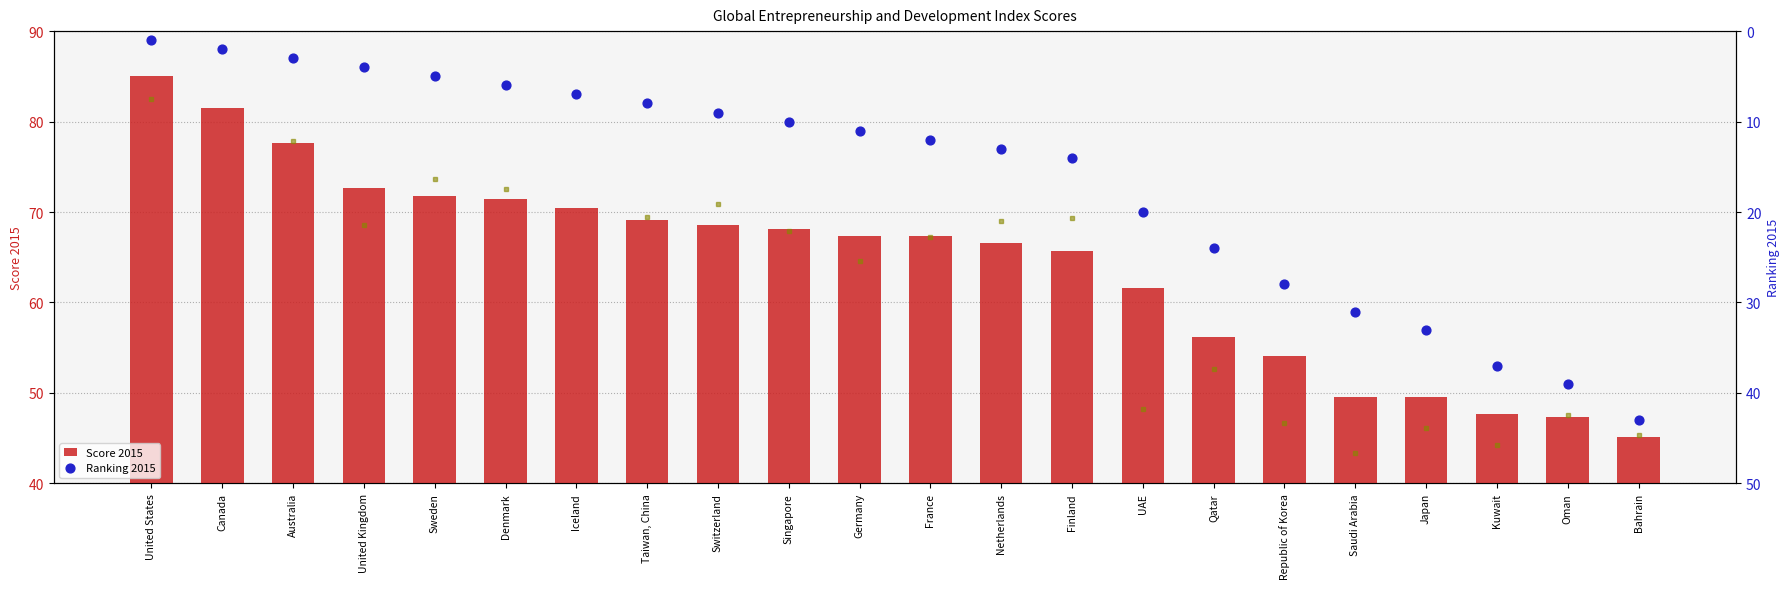

At how many categories does at least one series exceed 12?

22